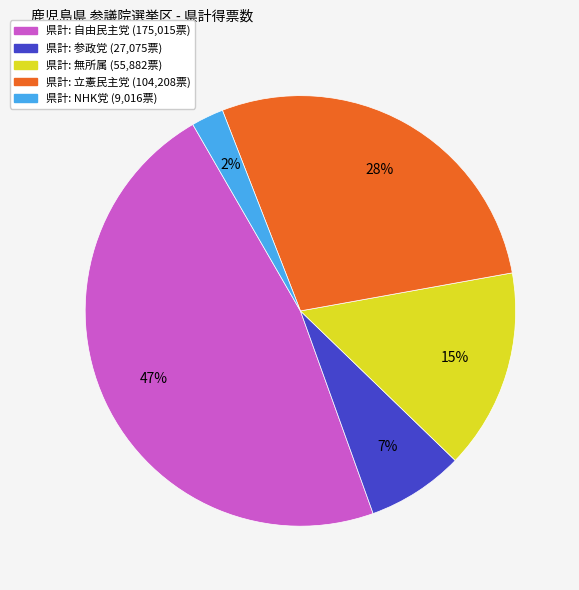

To the nearest percent, what is the average slice percentage?

20%